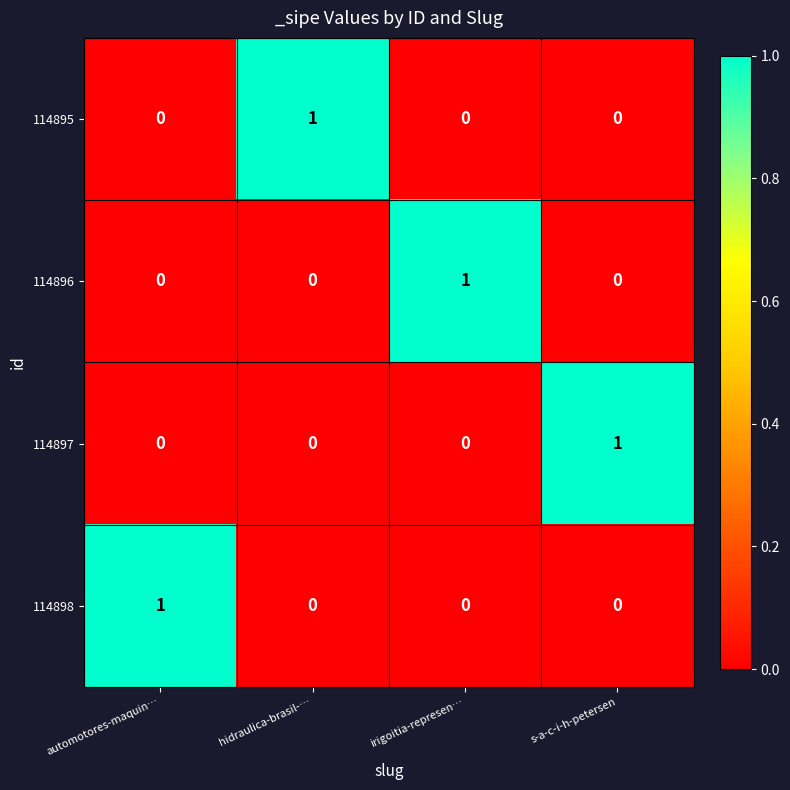

At how many categories does at least one series exceed 0?

4